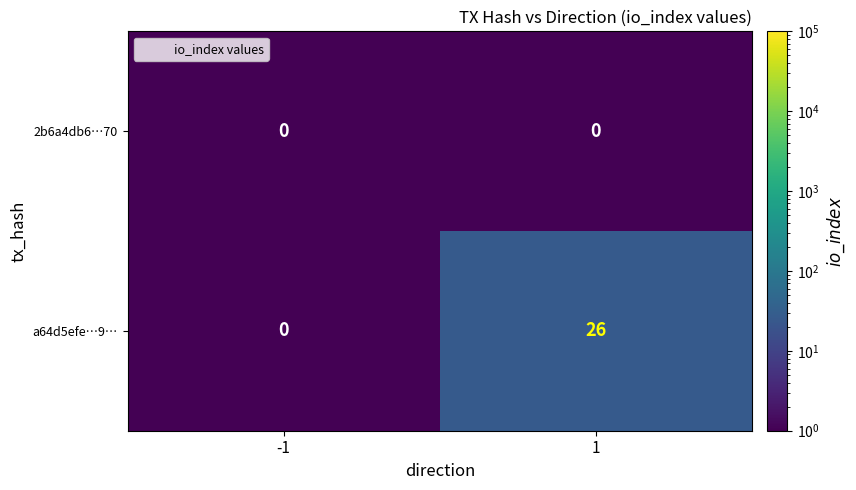

List the labels in order of a64d5efe…9… value, smallest first.

-1, 1